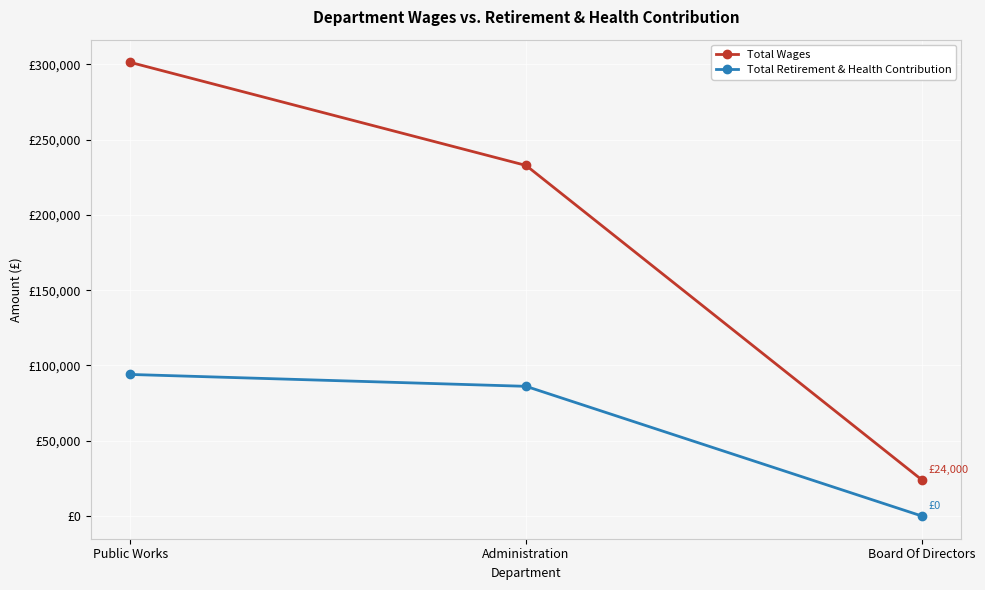

Between Public Works and Administration, which is larger?

Public Works